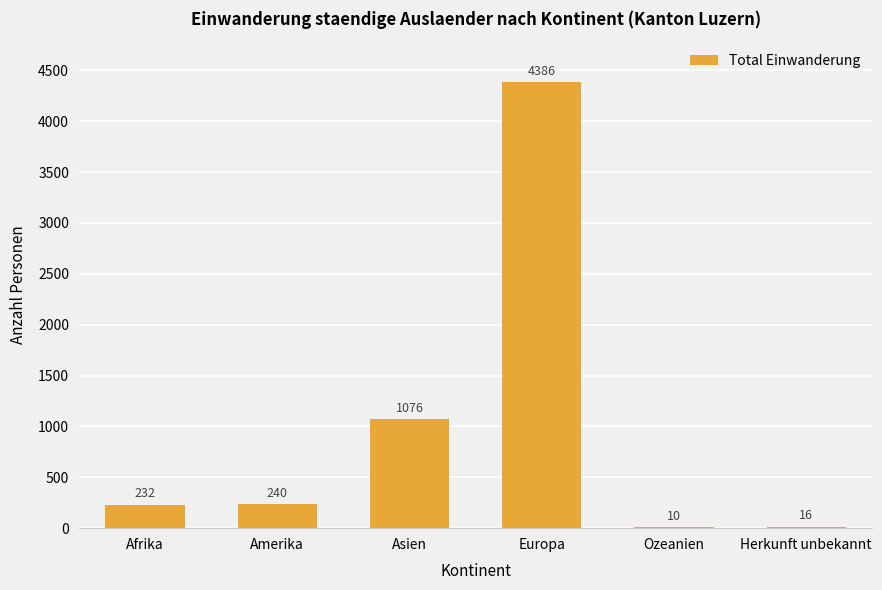

What is the sum of all values?

5960